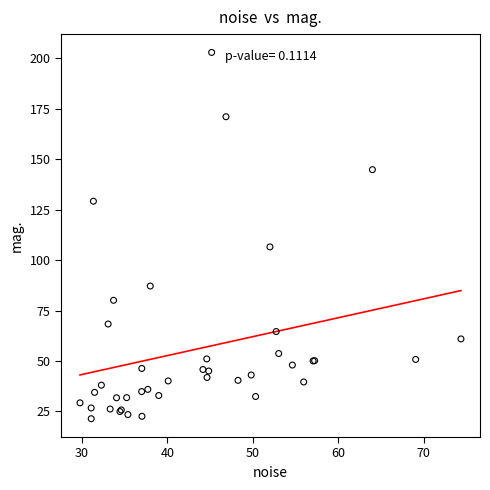

What Y value in the scatter plot is closest to 112?

106.5